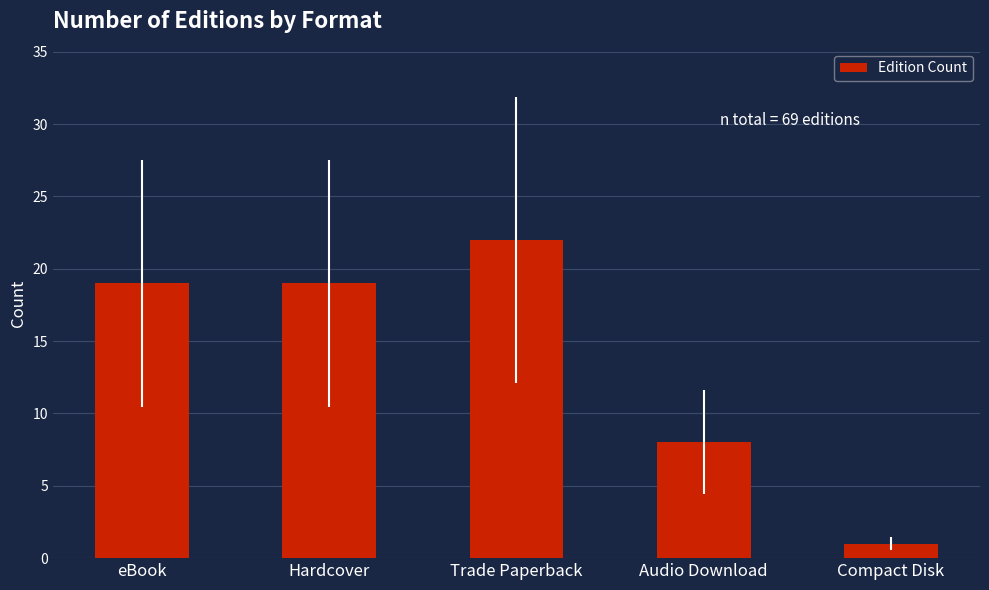

Approximately how many times larger is the value at Trade Paperback compared to eBook?

1.2